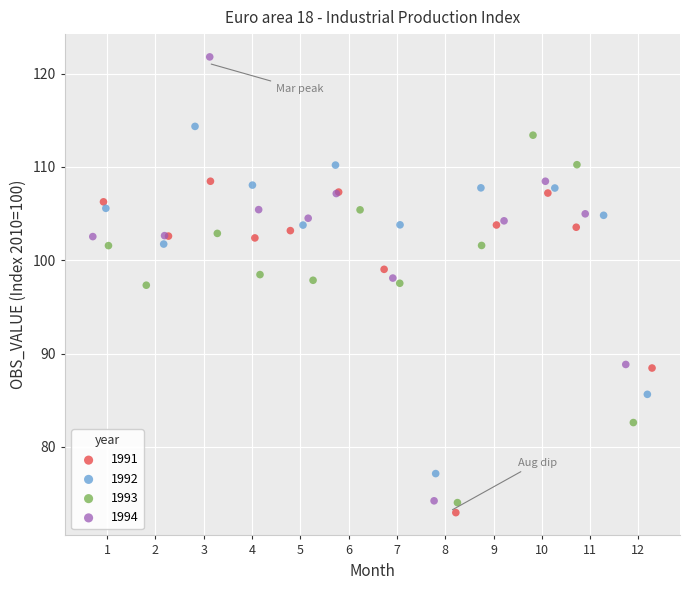

Which series reaches the maximum Y coordinate?

1994